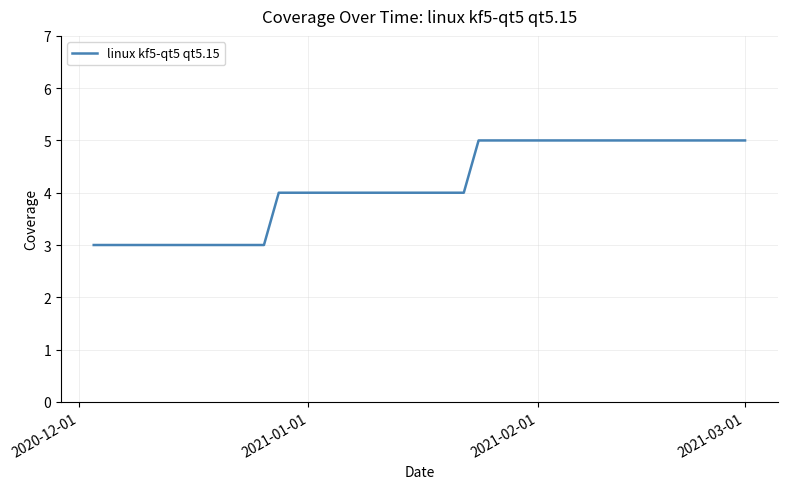

Count the values in the range 4 to 5.

27